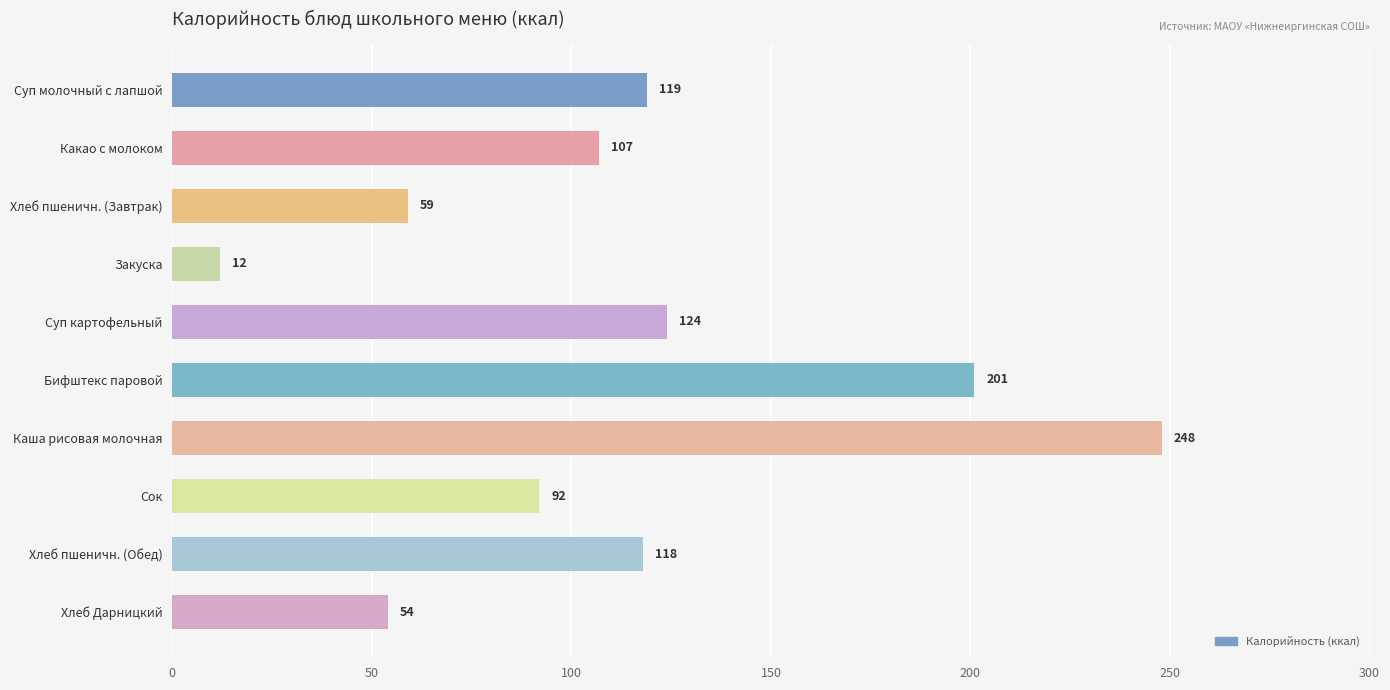

Reading top to bottom, transcribe all the data shown in this chart.

Суп молочный с лапшой=119	Какао с молоком=107	Хлеб пшеничн. (Завтрак)=59	Закуска=12	Суп картофельный=124	Бифштекс паровой=201	Каша рисовая молочная=248	Сок=92	Хлеб пшеничн. (Обед)=118	Хлеб Дарницкий=54